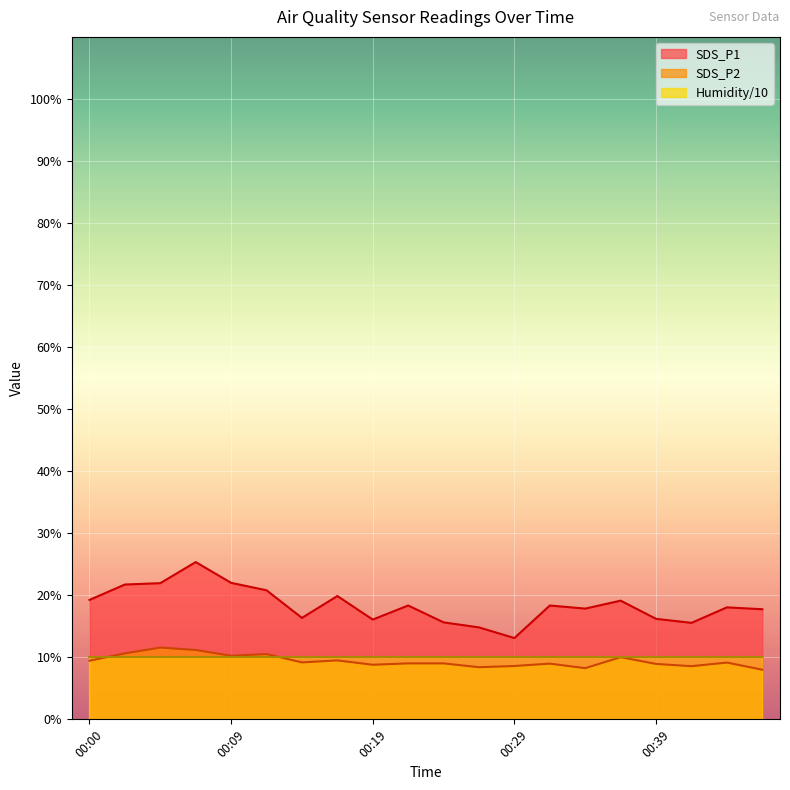

The SDS_P1 series shows 16.2 at 00:39. True or false?

True